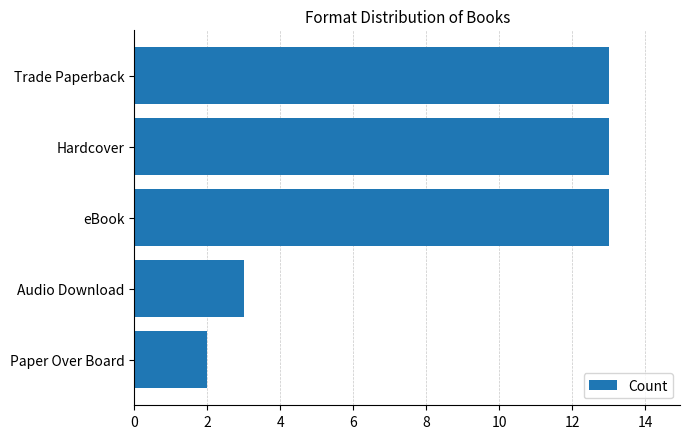

Which category has the lowest value across all series?

Paper Over Board